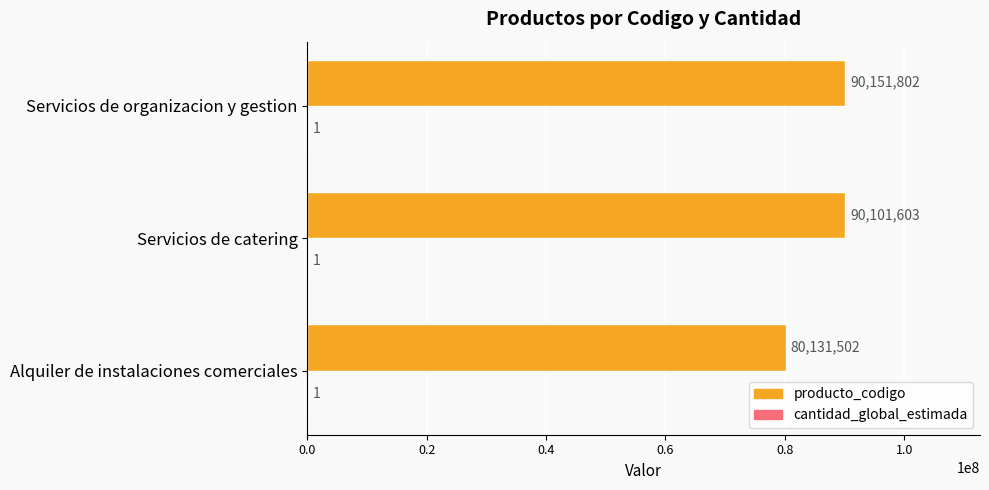

Which series has the largest total across all categories?

producto_codigo